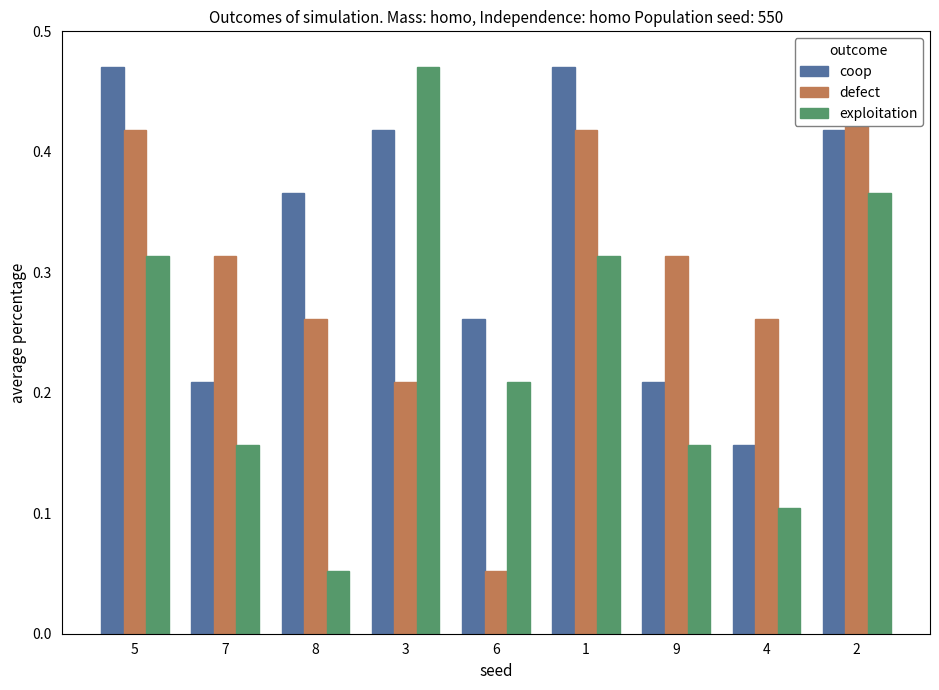

What position from the left is 3?

4